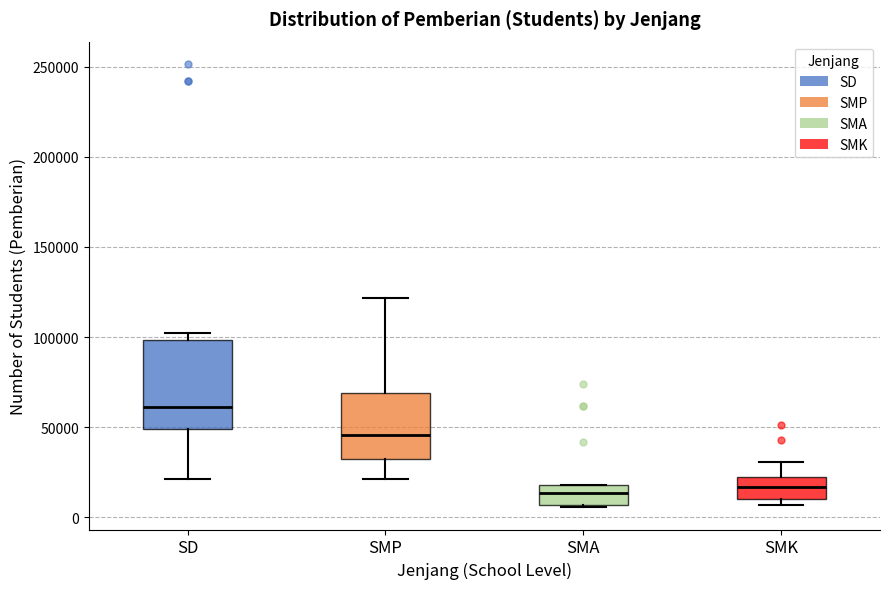

Where is the lower edge of the box for SD on the y-axis? The values are not printed on the chart, so give them approximately, as read against the axis.

50000